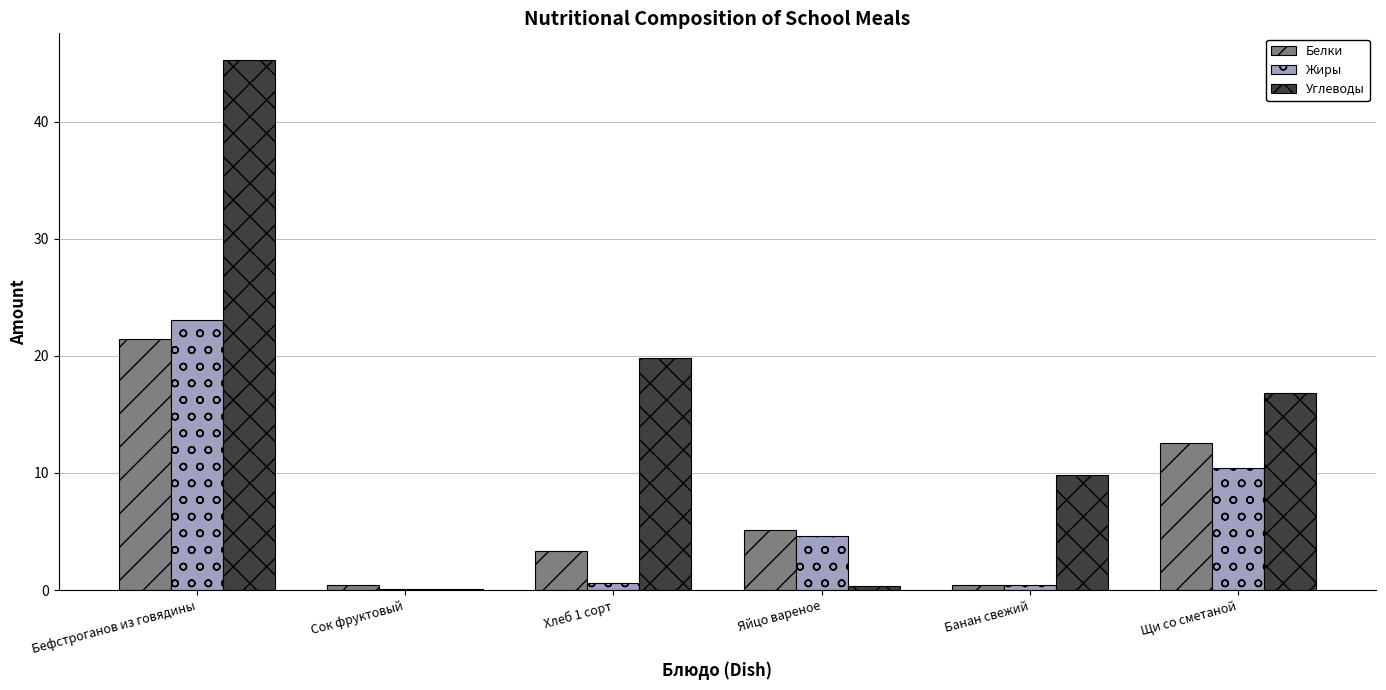

At which label is Белки closest to 10?

Щи со сметаной